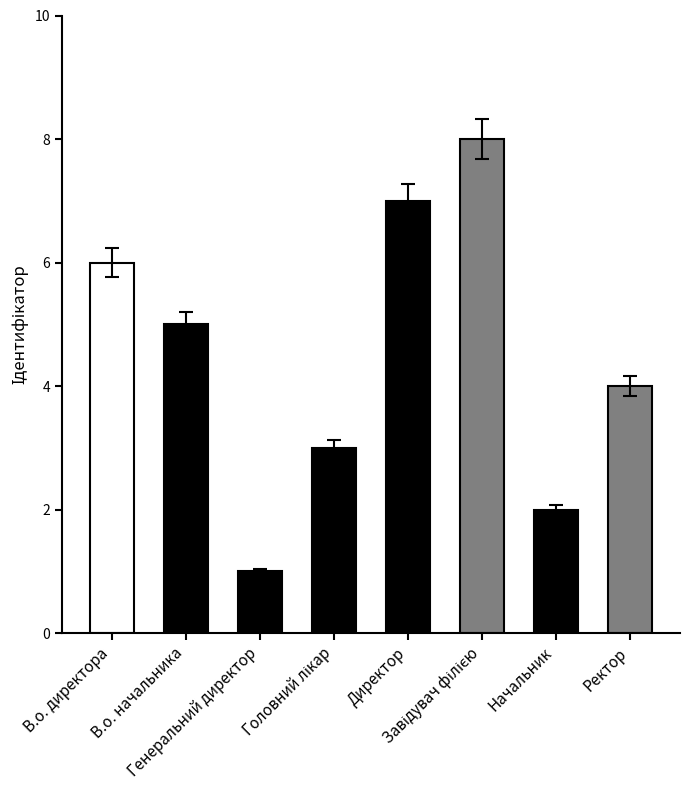

Reading left to right, what are all the values shown in this chart?

В.о. директора=6	В.о. начальника=5	Генеральний директор=1	Головний лікар=3	Директор=7	Завідувач філією=8	Начальник=2	Ректор=4